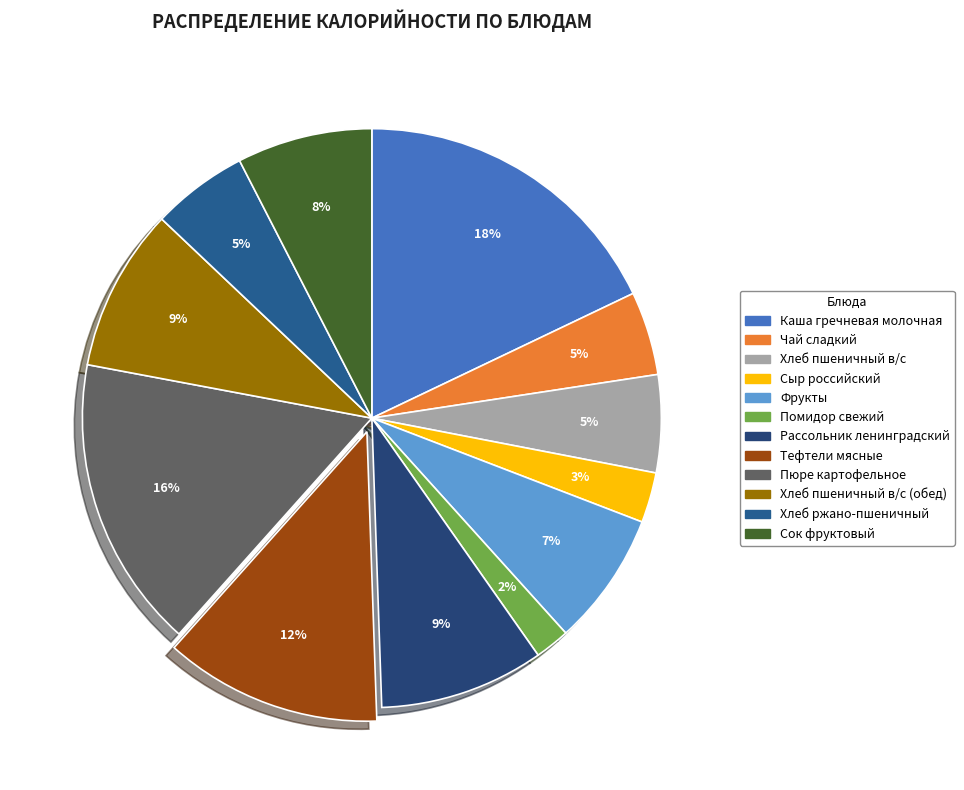

Which slice is the smallest?

Помидор свежий